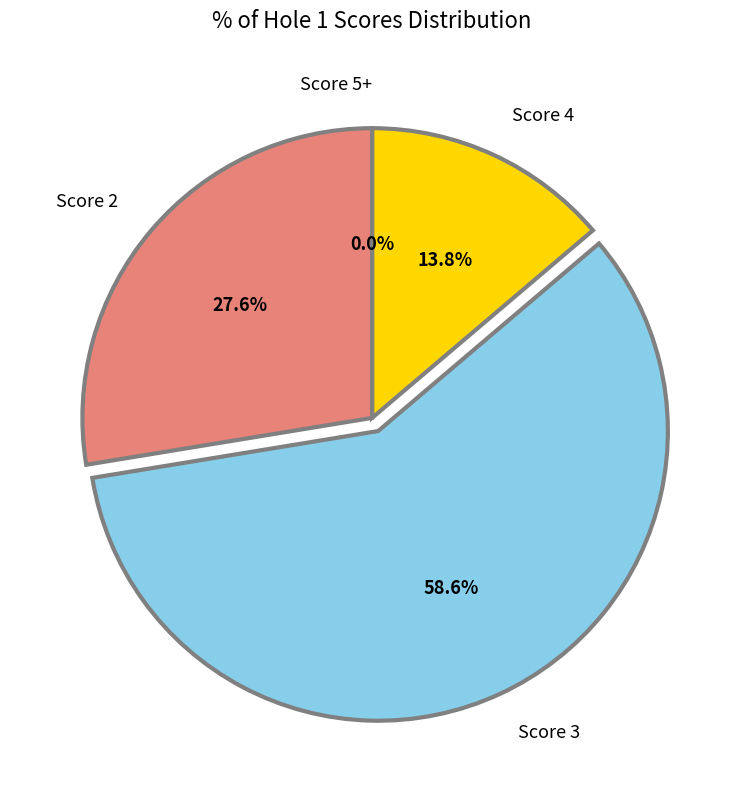

Which slice is the smallest?

Score 5+